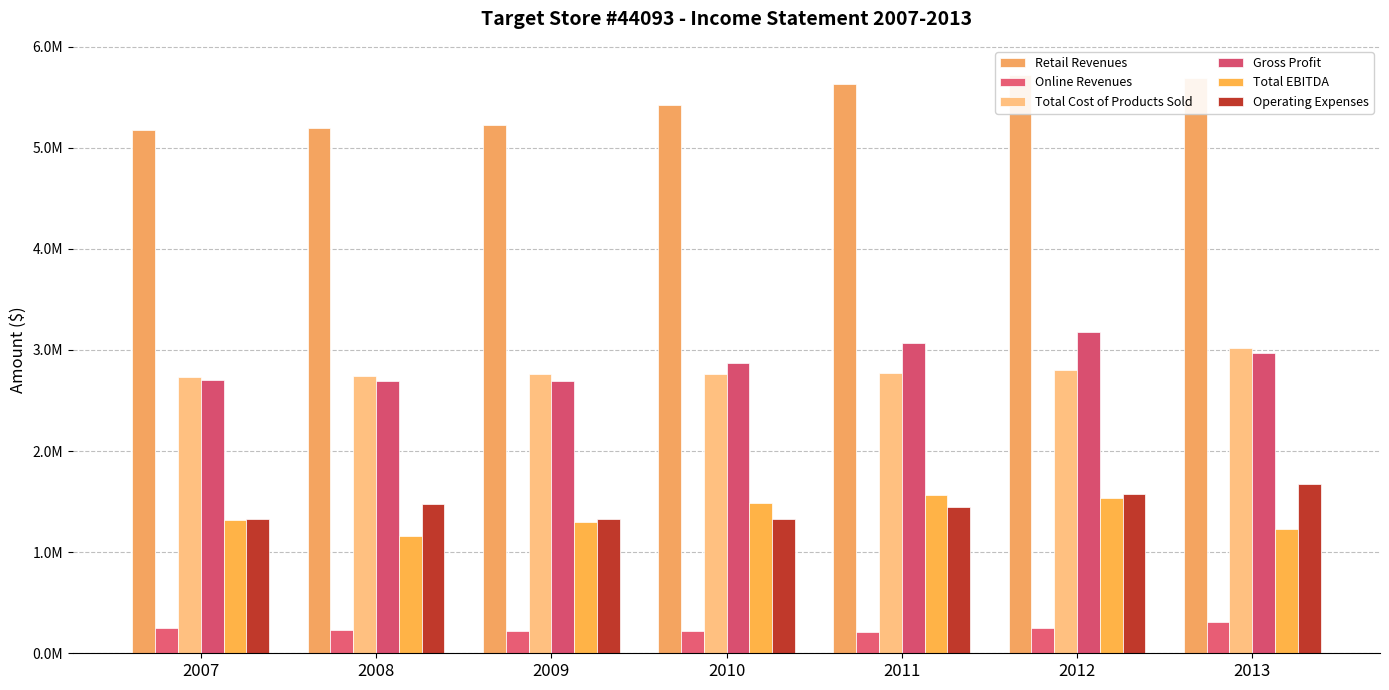

Rank the series by their maximum value, from highest to lowest.

Retail Revenues, Gross Profit, Total Cost of Products Sold, Operating Expenses, Total EBITDA, Online Revenues